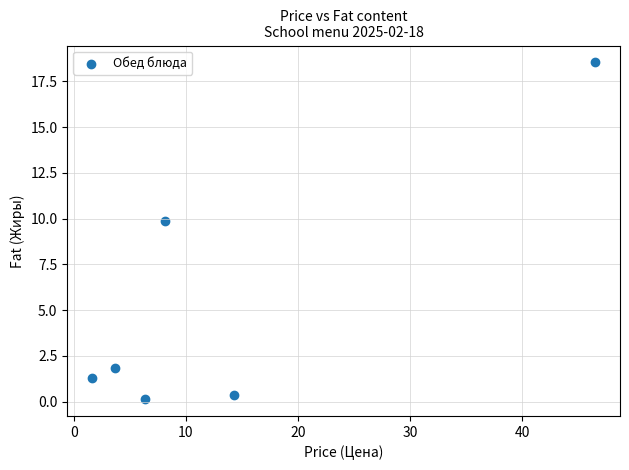

What is the range of X values (max minus min)?

44.8